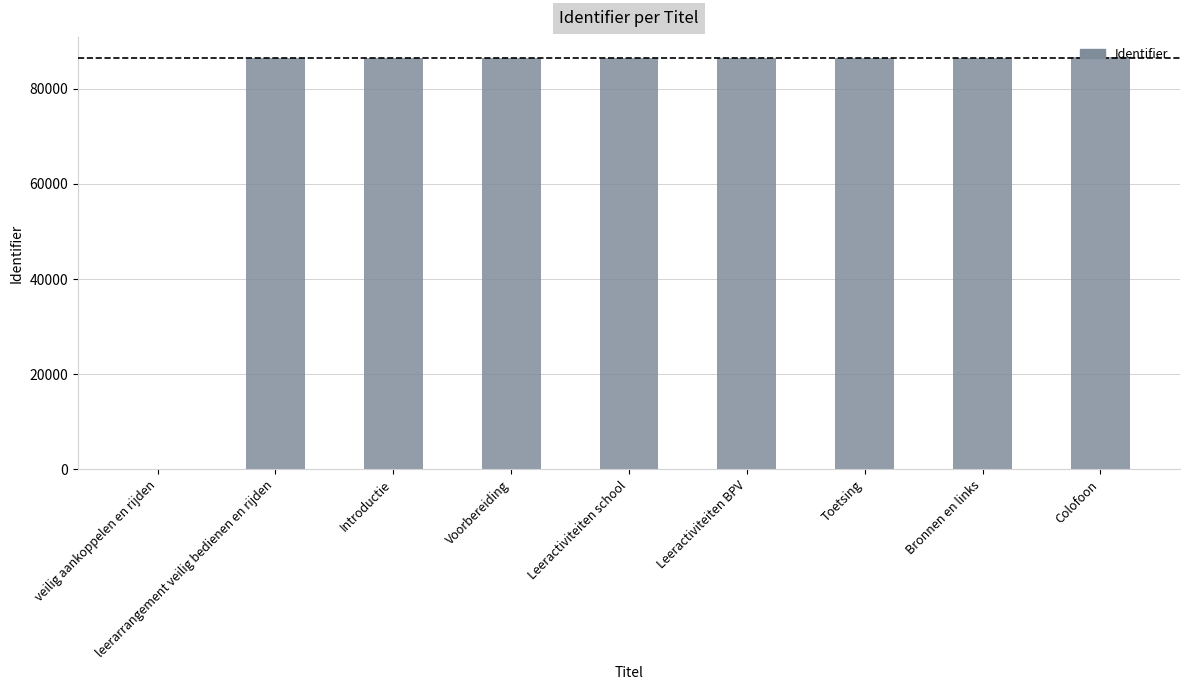

What is the change in value from leerarrangement veilig bedienen en rijden to Leeractiviteiten BPV?

+12